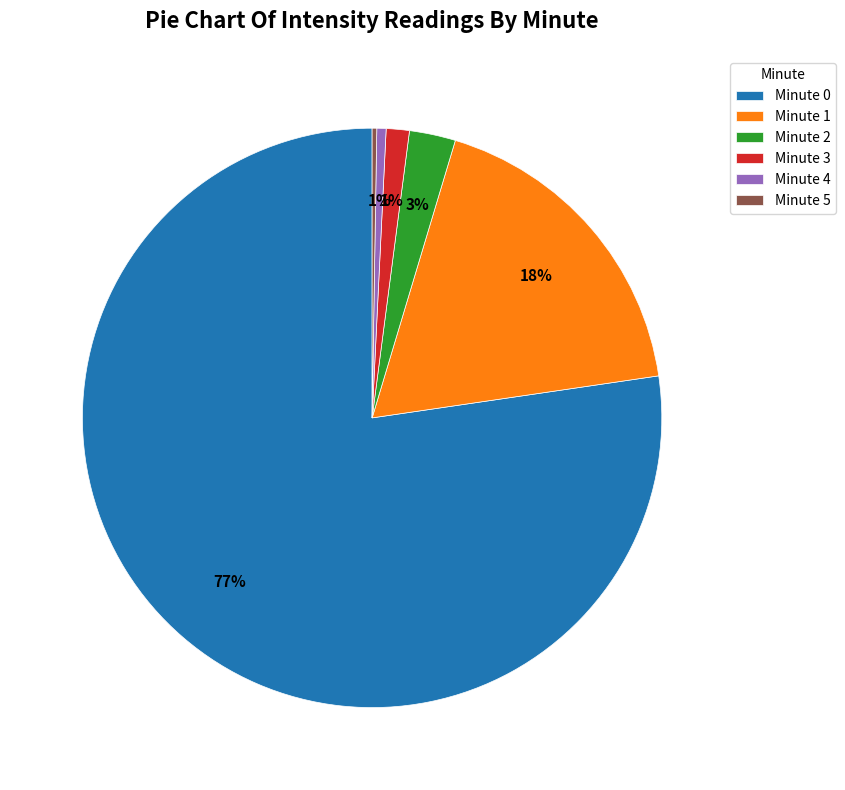

Which category has the biggest portion of the pie?

Minute 0